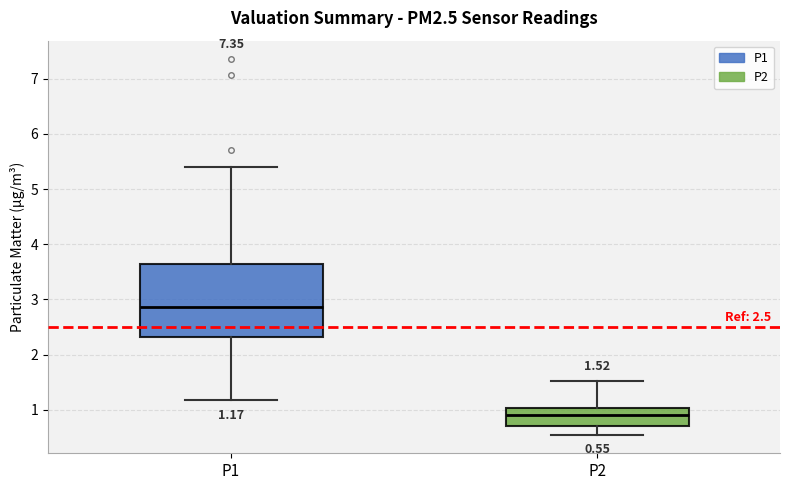

Comparing the boxes themselves (not the whiskers), which one is the tallest?

P1